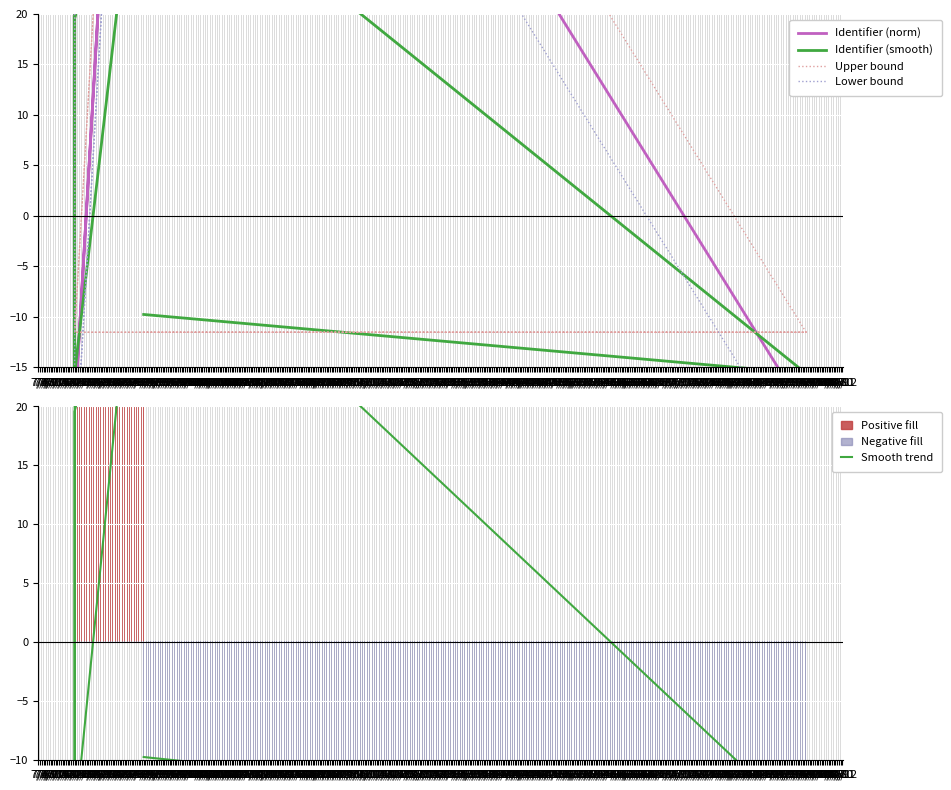

In Identifier (norm), how many points are higher than both neighbors (excluding endpoints)?

2